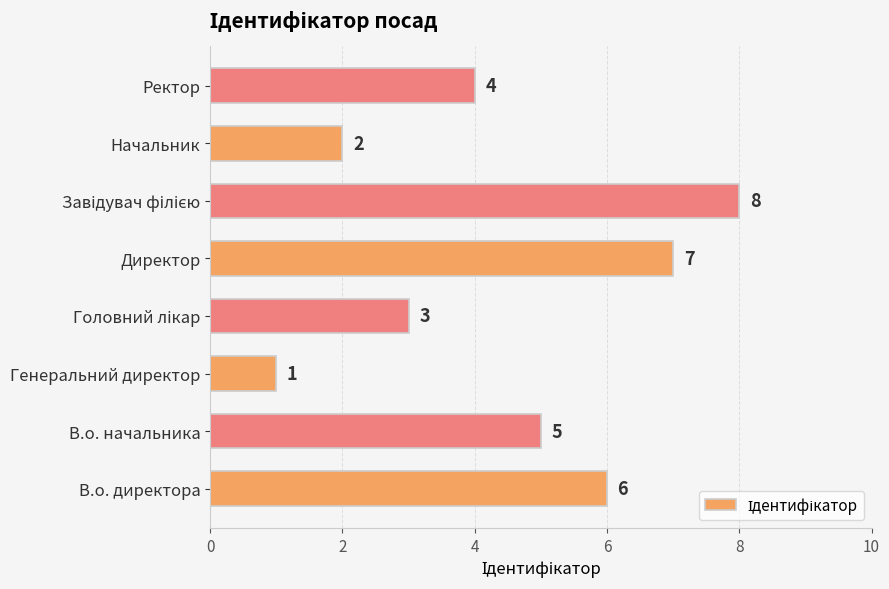

How many values are below 5?

4